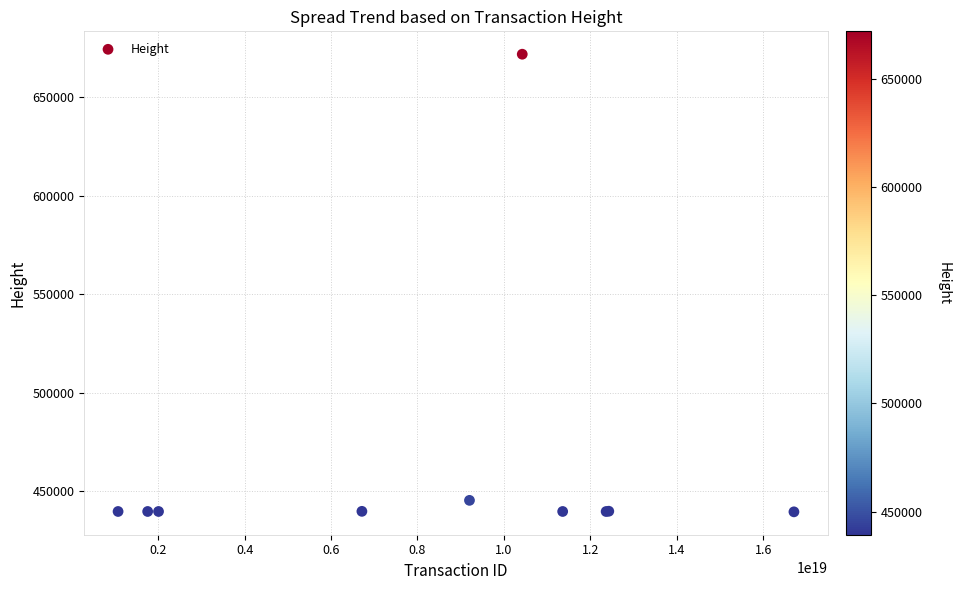

What Y value in the scatter plot is closest to 555603?

445238